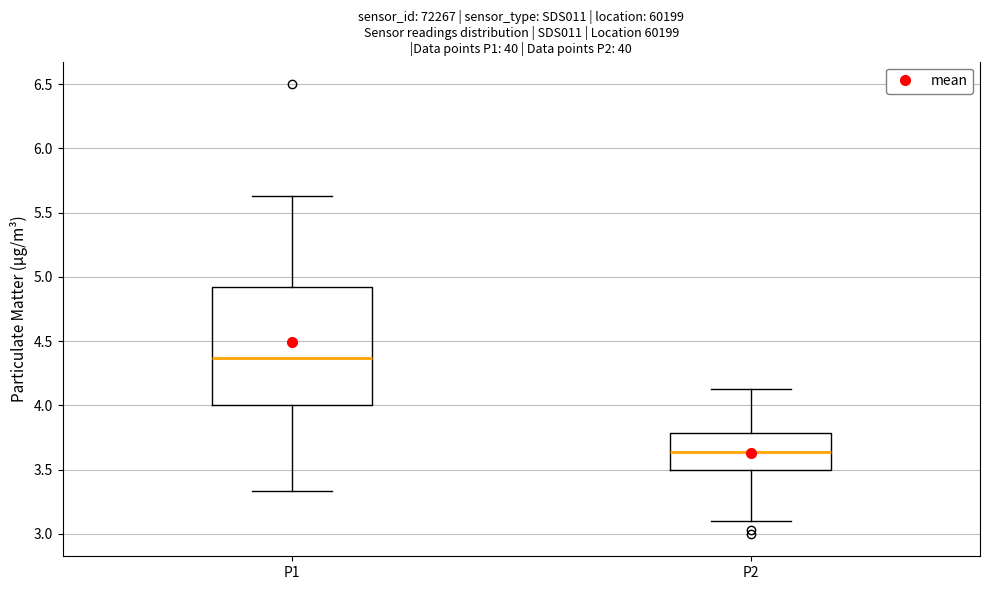

Reading left to right, read every box against the y-axis: the position of its median line, the range the box covers, and the ends of its whiskers. The values are not printed on the chart, so give them approximately, as read against the axis.

P1: median 4.35, box 4.00 to 4.90, whiskers 3.35 to 5.65
P2: median 3.65, box 3.50 to 3.80, whiskers 3.10 to 4.15